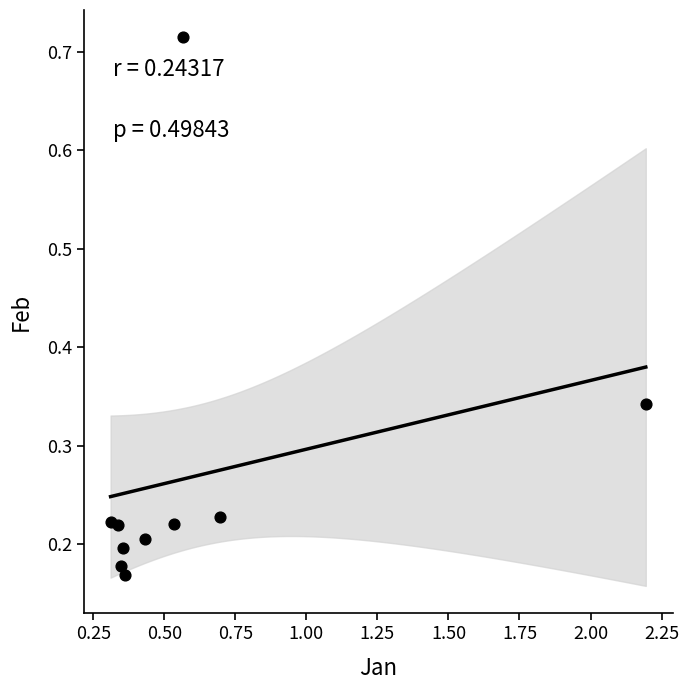

What is the range of Y values (max minus min)?

0.5